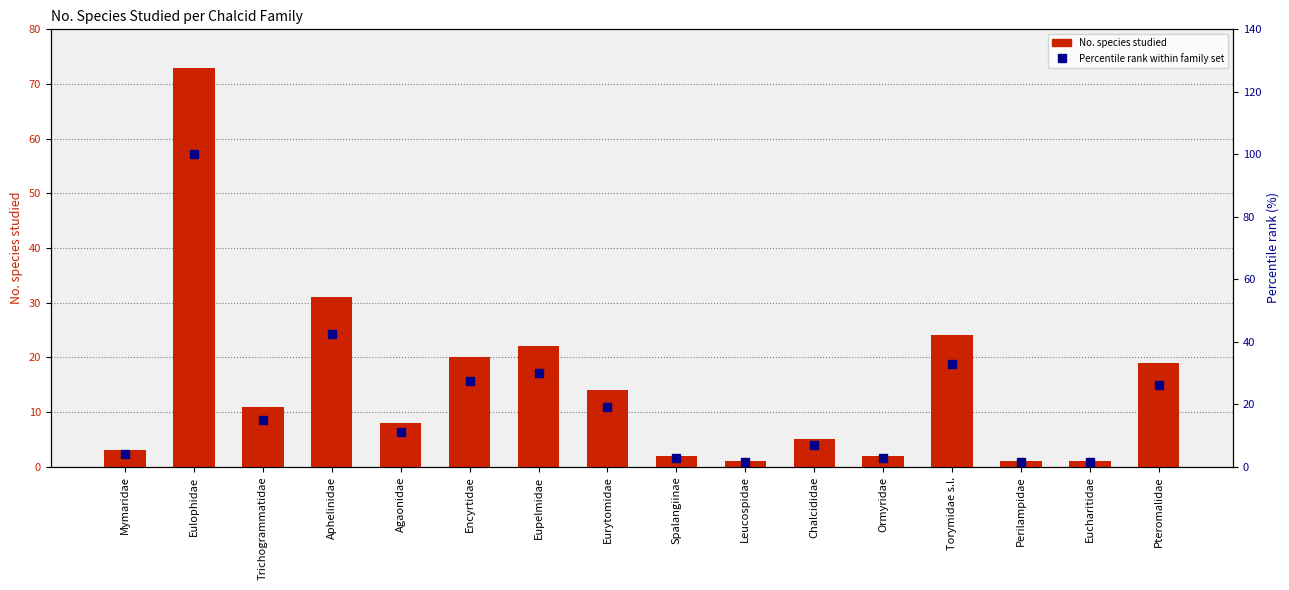

Which series has the largest range (max minus min)?

Percentile rank within family set